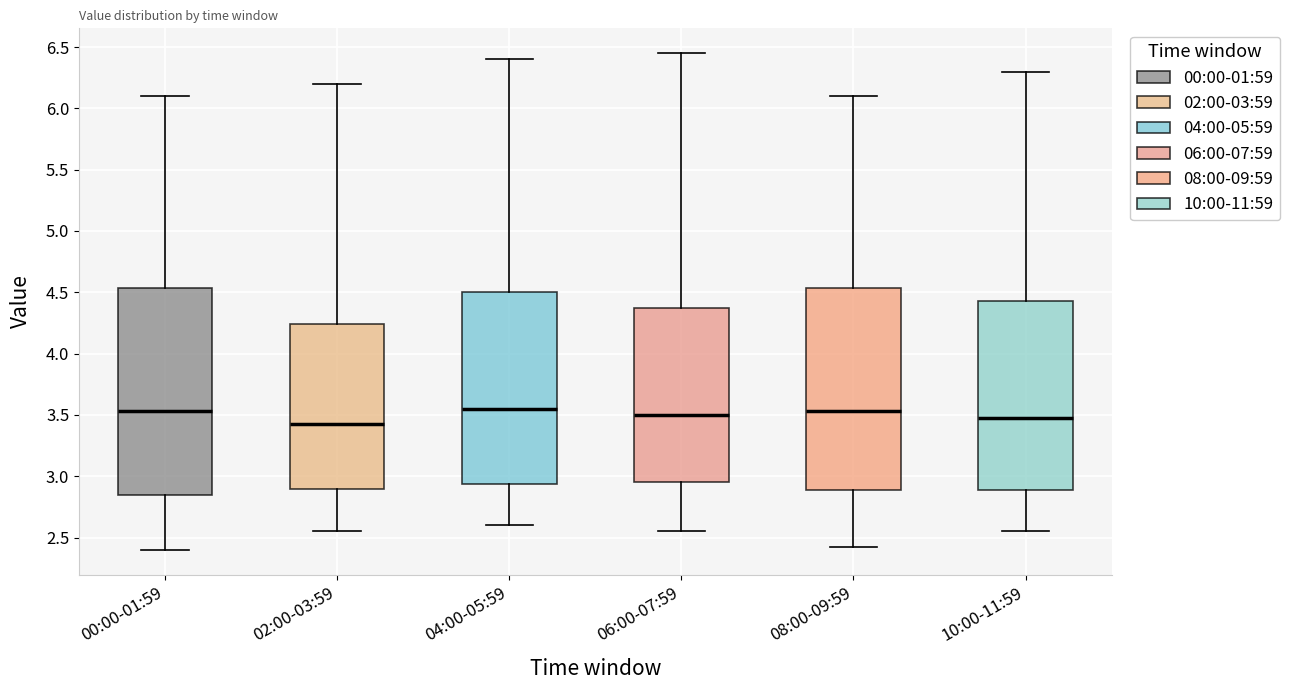

Reading left to right, transcribe this box plot: for each box, give where its median line is, the range the box spans, and where its two whiskers end, as read against the y-axis. The values are not printed on the chart, so give them approximately, as read against the axis.

00:00-01:59: median 3.55, box 2.85 to 4.55, whiskers 2.40 to 6.10
02:00-03:59: median 3.45, box 2.90 to 4.25, whiskers 2.55 to 6.20
04:00-05:59: median 3.55, box 2.95 to 4.50, whiskers 2.60 to 6.40
06:00-07:59: median 3.50, box 2.95 to 4.40, whiskers 2.55 to 6.45
08:00-09:59: median 3.55, box 2.90 to 4.55, whiskers 2.40 to 6.10
10:00-11:59: median 3.50, box 2.90 to 4.45, whiskers 2.55 to 6.30